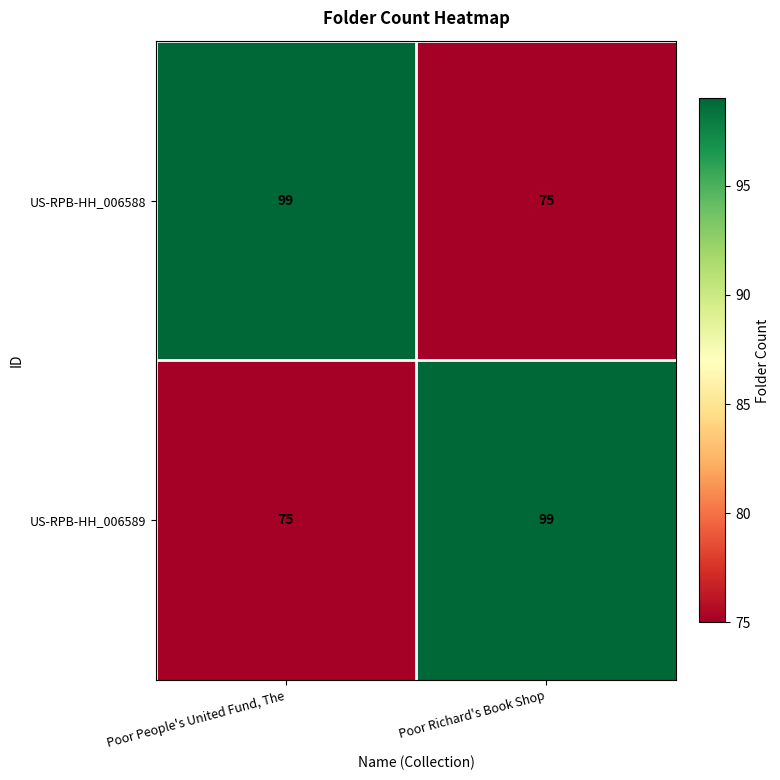

At which label does US-RPB-HH_006588 reach its minimum?

Poor Richard's Book Shop